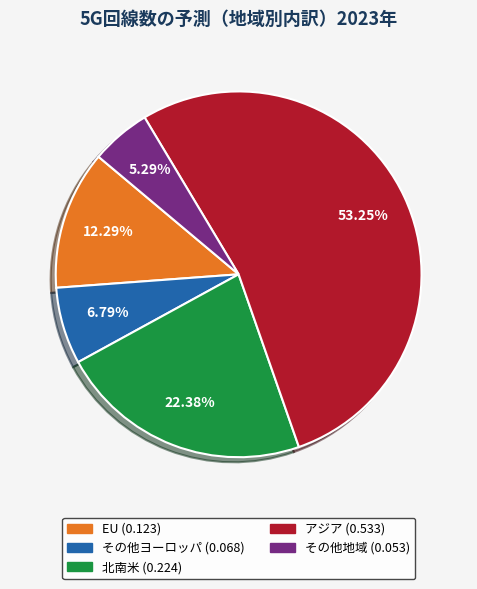

Which category has the smallest portion of the pie?

その他地域